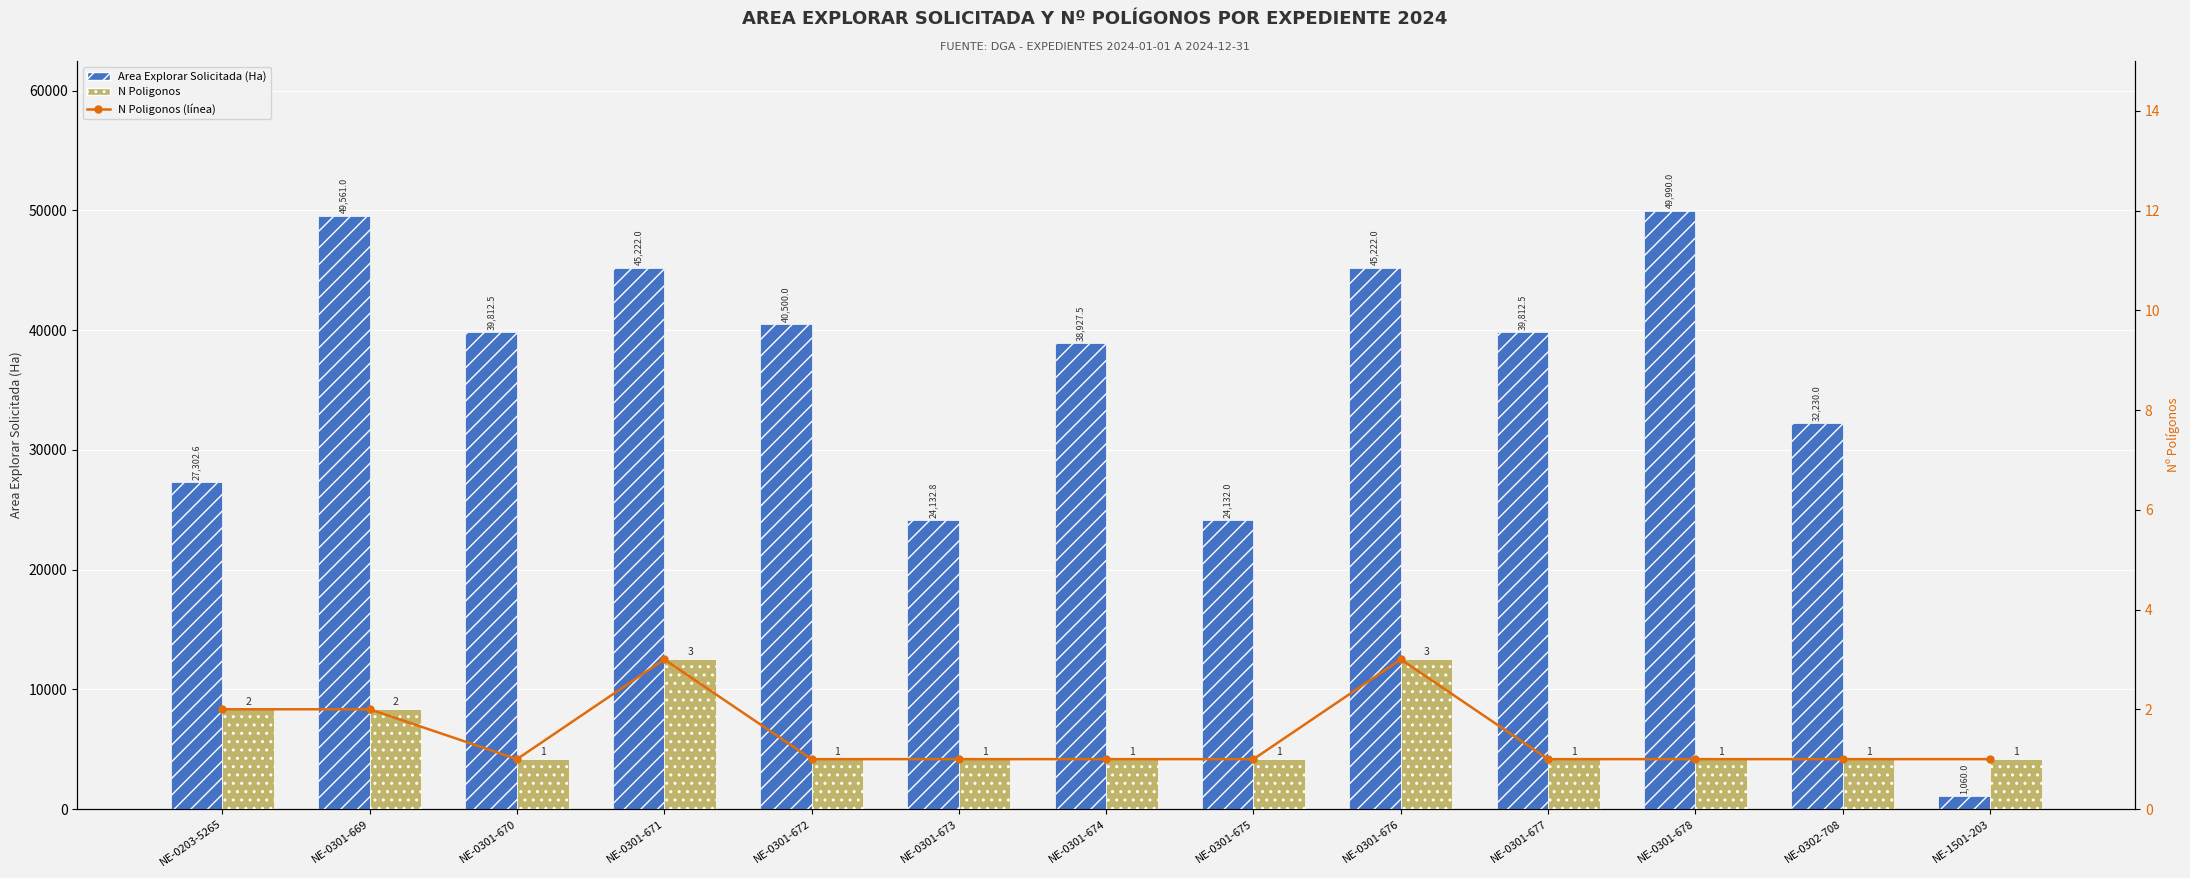

What is the lowest value of the N Poligonos series?

1.0